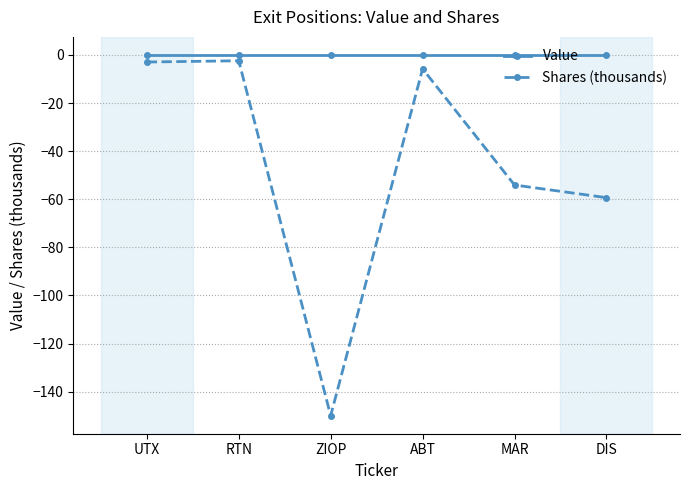

True or false: Value and Shares (thousands) intersect in this chart.

False